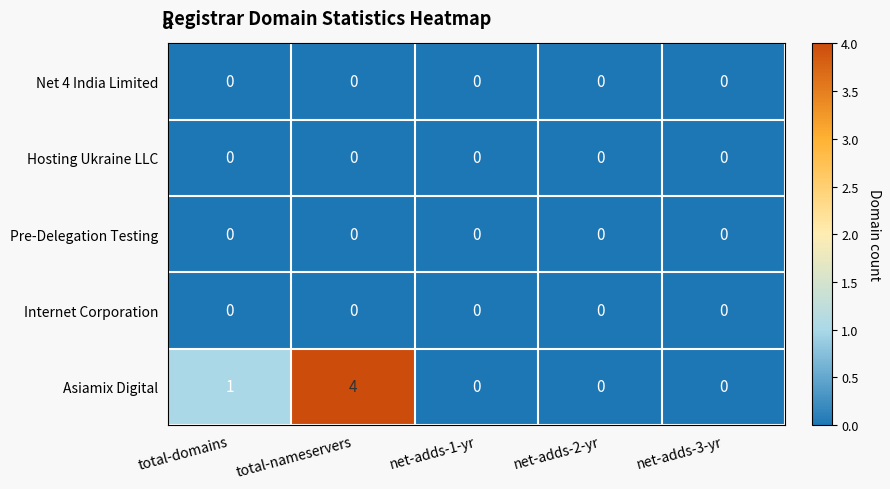

At which label is Asiamix Digital closest to 2?

total-domains